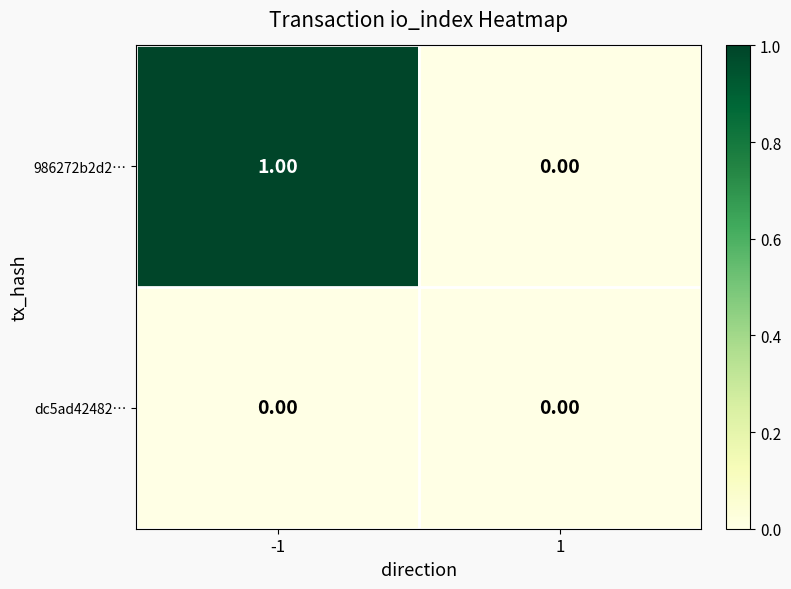

What is the greatest value displayed?

1